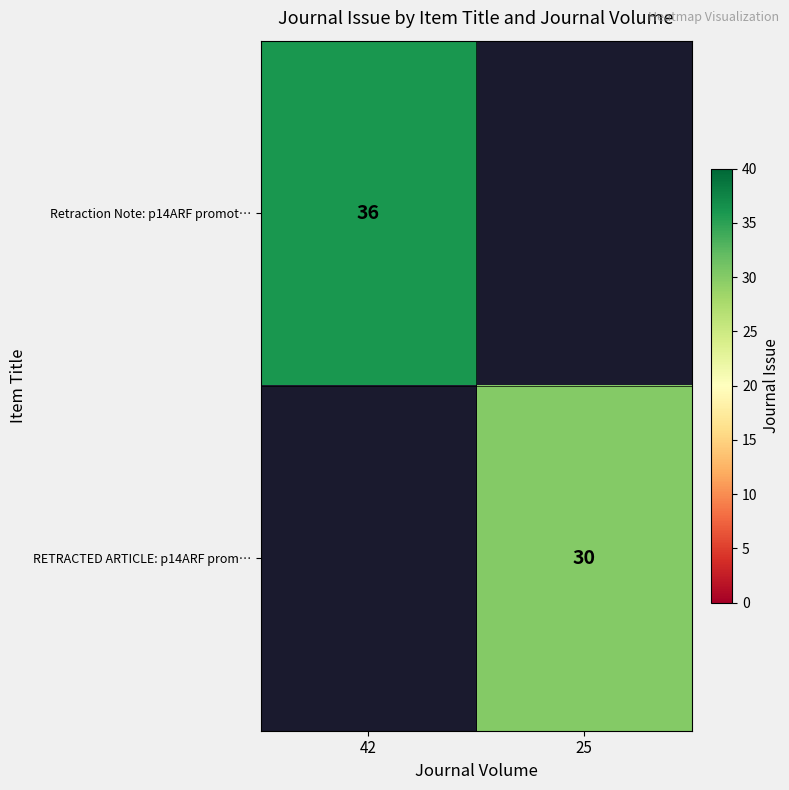

Is it true that Retraction Note: p14ARF promot… equals 55.6 at 42?

False